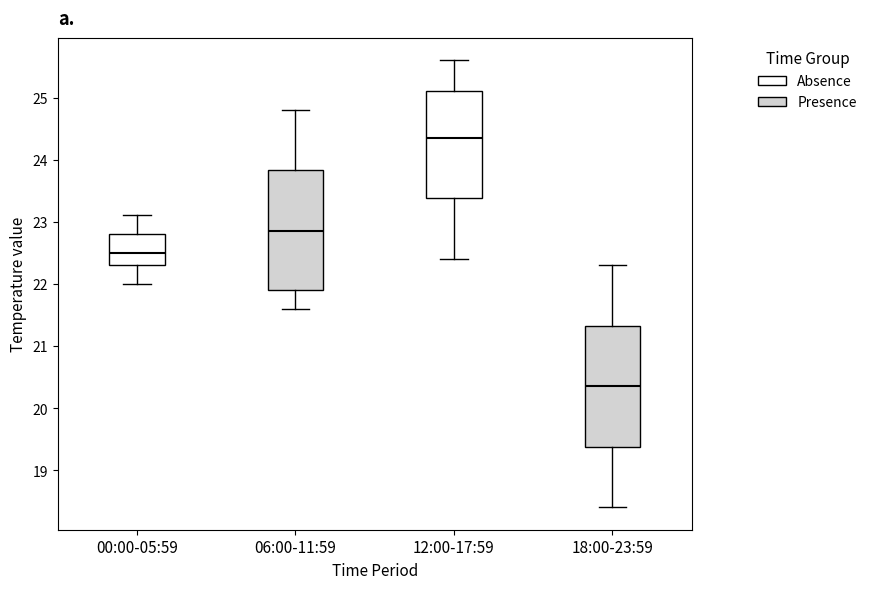

Which box has the highest median line?

12:00-17:59